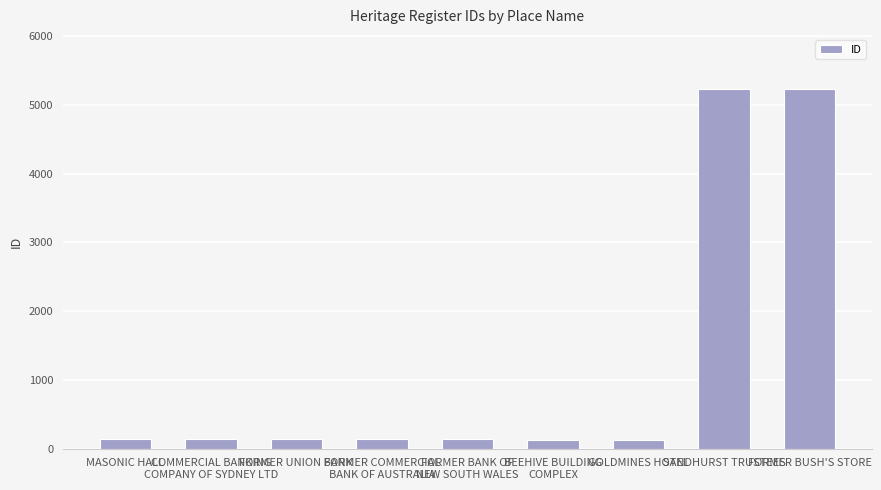

What is the difference between the second highest and second lowest values?

5096